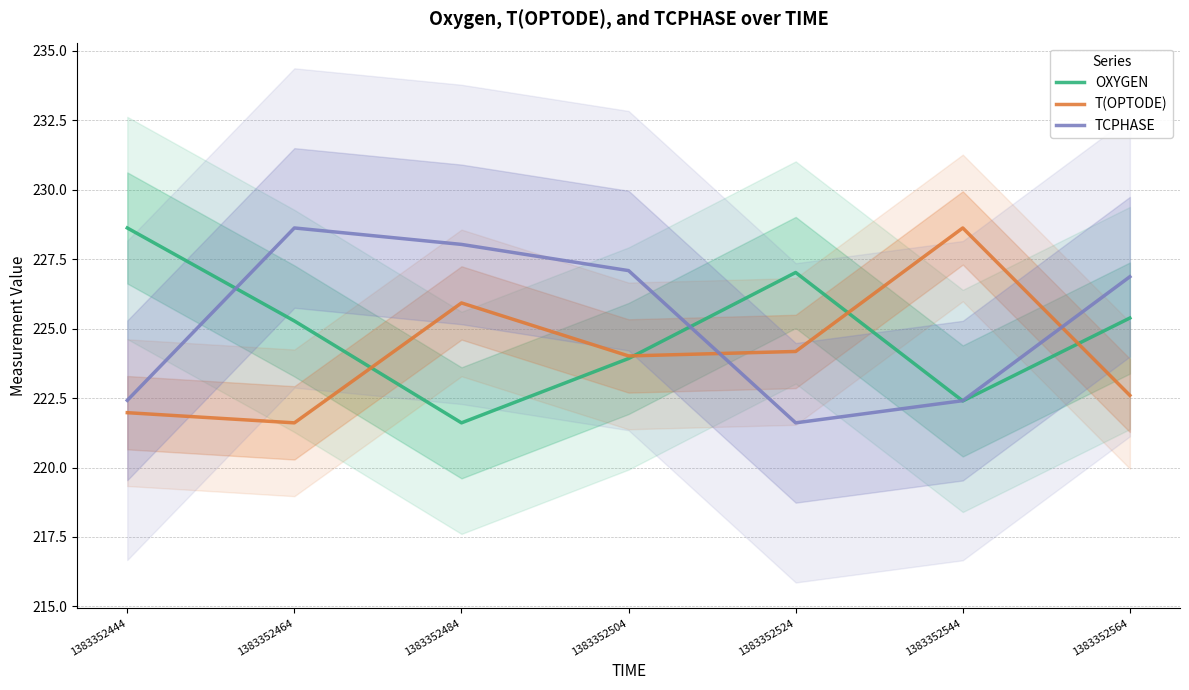

At 1383352524, list the series in order from largest to smallest.

OXYGEN, T(OPTODE), TCPHASE